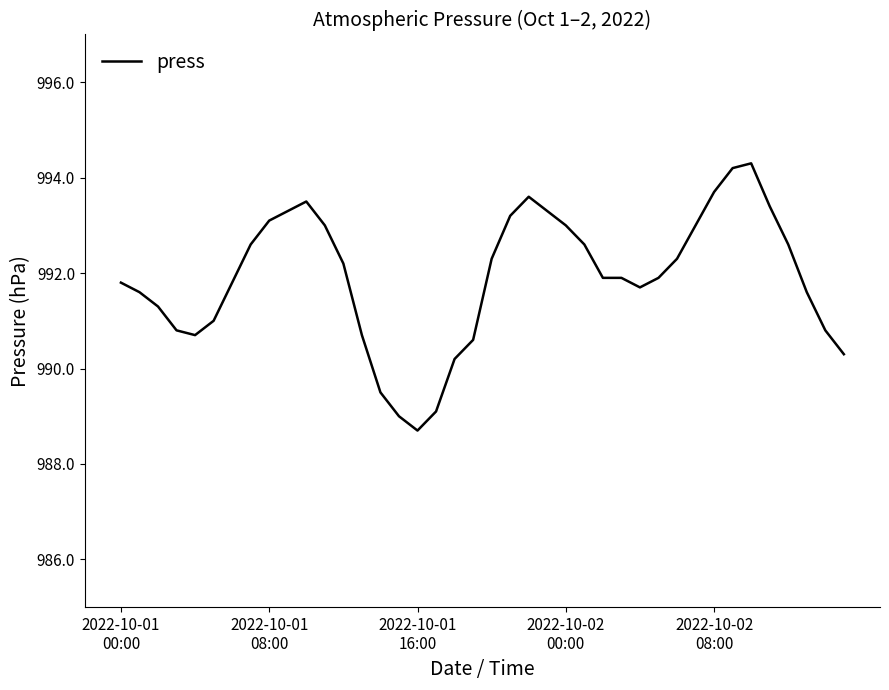

What is the difference between the maximum and minimum values?

5.6